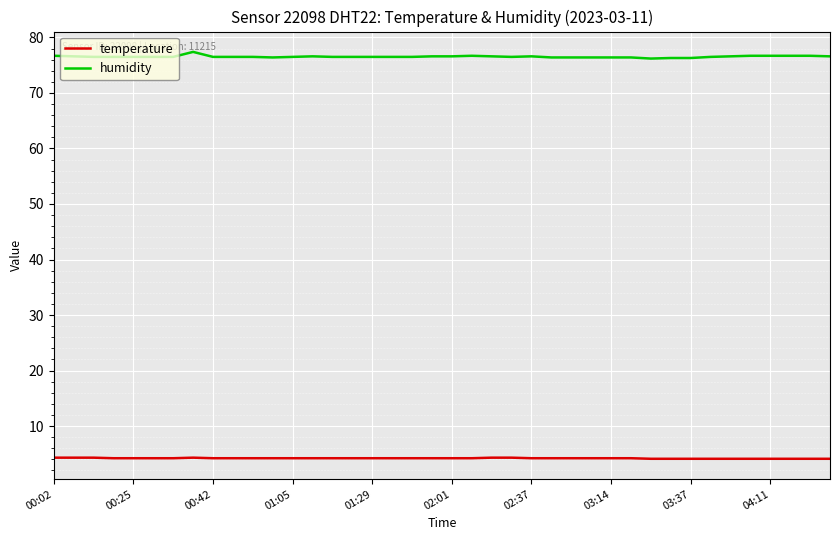

Which series has the largest range (max minus min)?

humidity